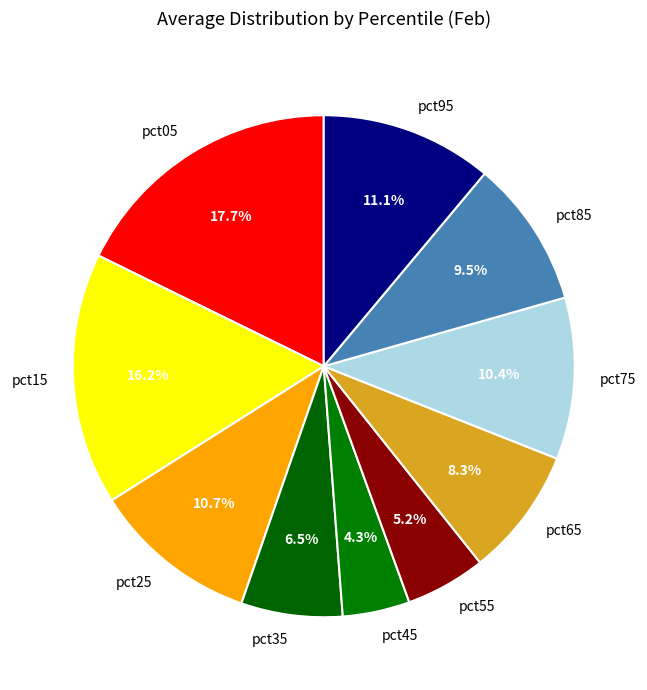

Is there a majority slice in this chart?

No